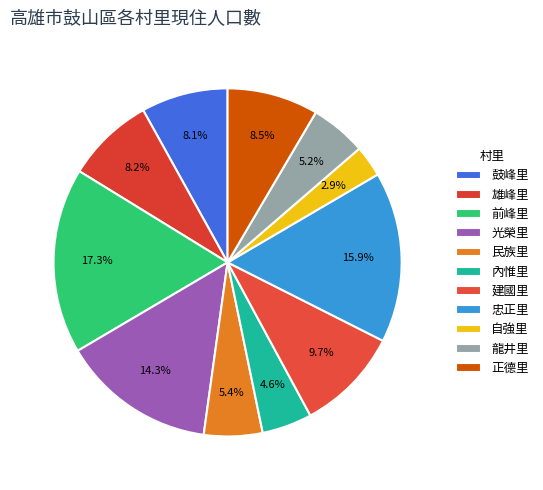

Is there any slice that represents more than half of the pie?

No